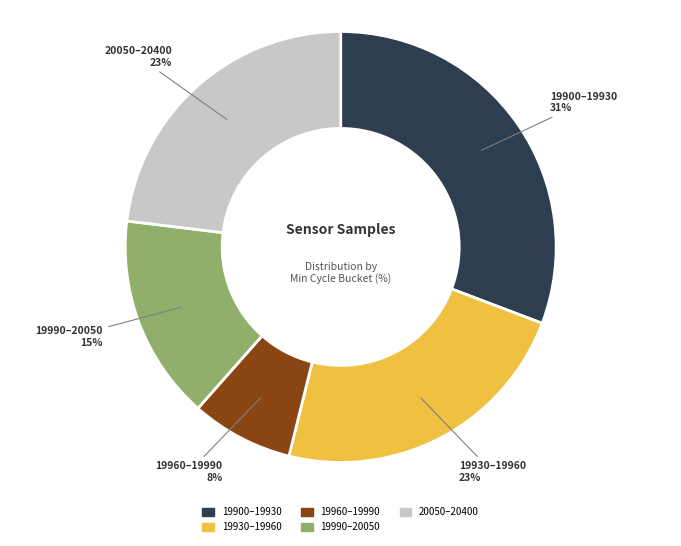

Is there a majority slice in this chart?

No